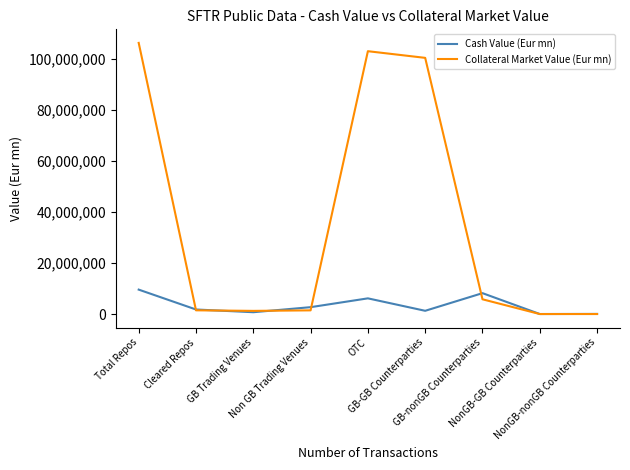

List the series in order of their overall mean, lowest first.

Cash Value (Eur mn), Collateral Market Value (Eur mn)